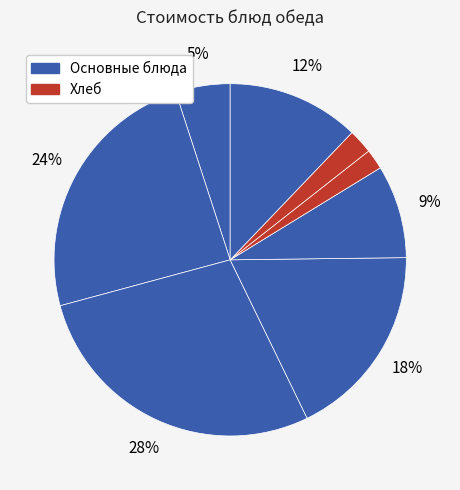

How many slices are in this pie chart?

8